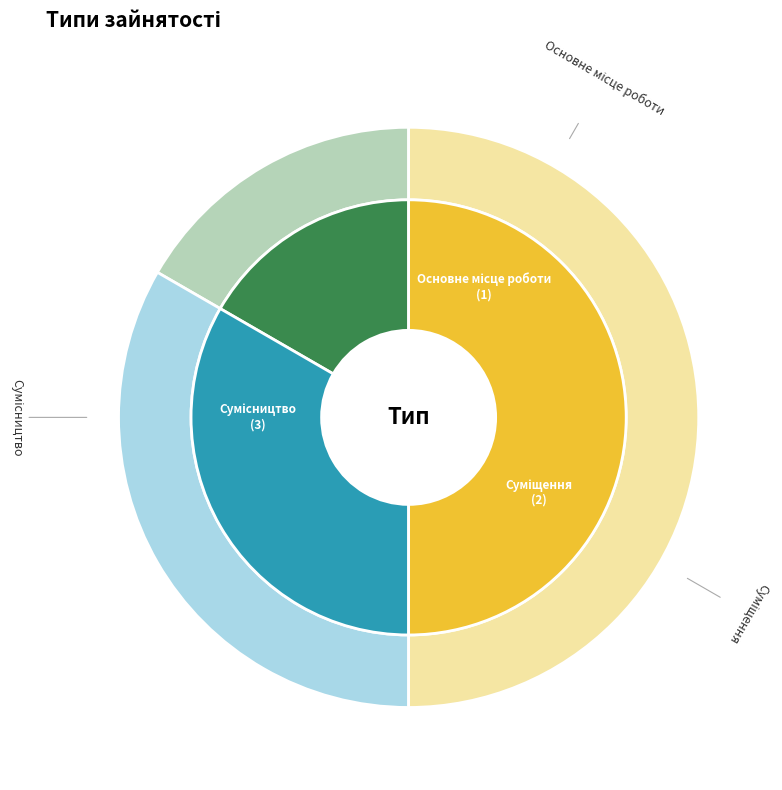

Approximately how many times larger is the value at Основне місце роботи compared to Суміщення?

0.5